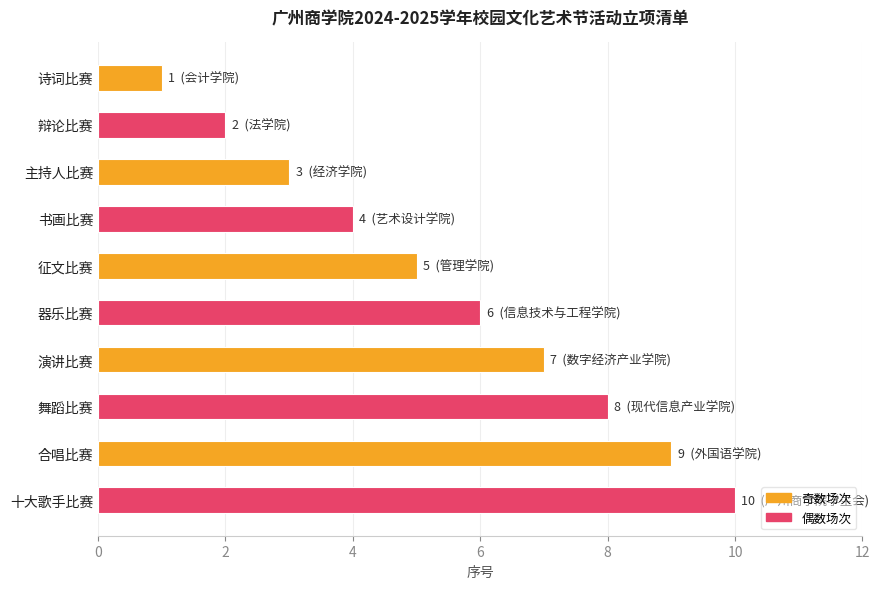

Is it true that the value at 辩论比赛 is 2?

True